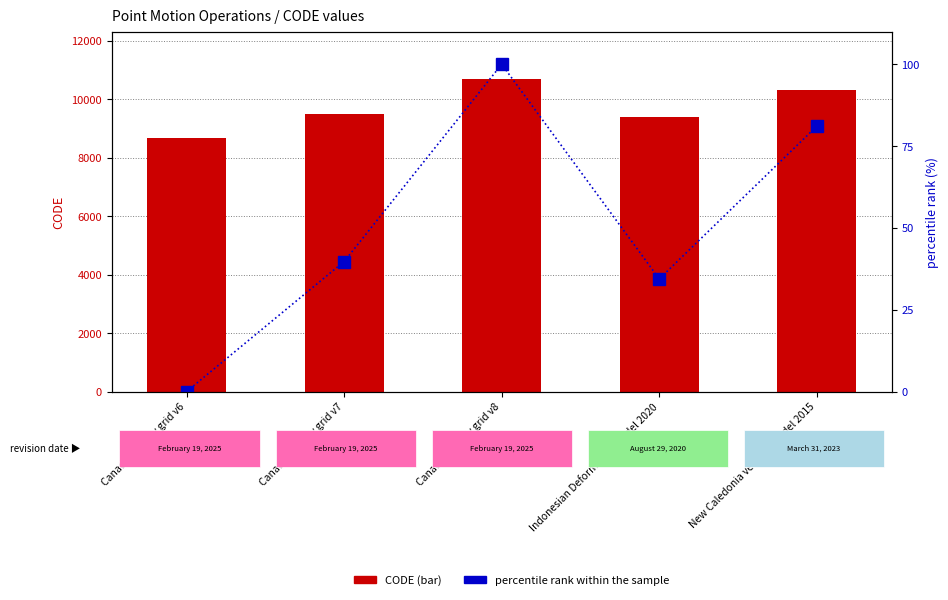

At how many categories does at least one series exceed 5753?

5